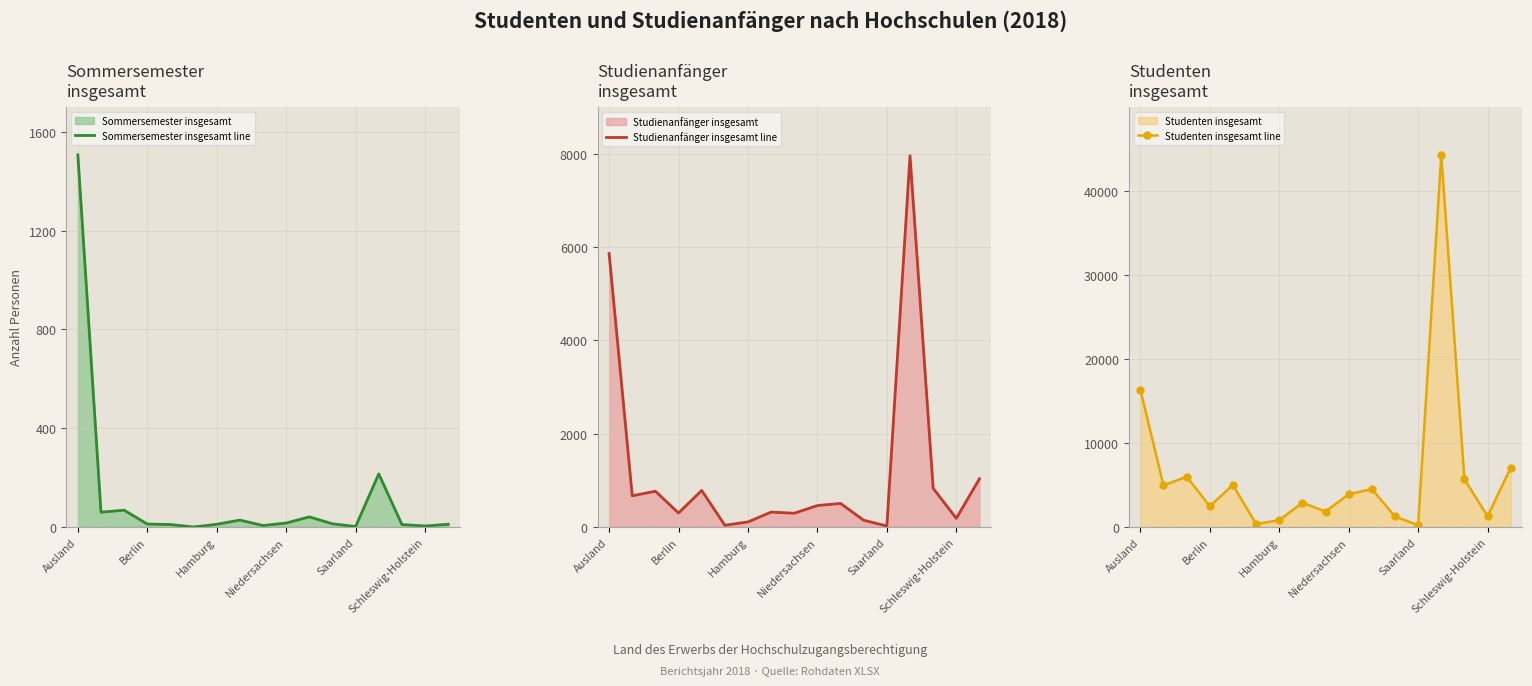

How many data points in Studenten insgesamt line are less than 3890?

8